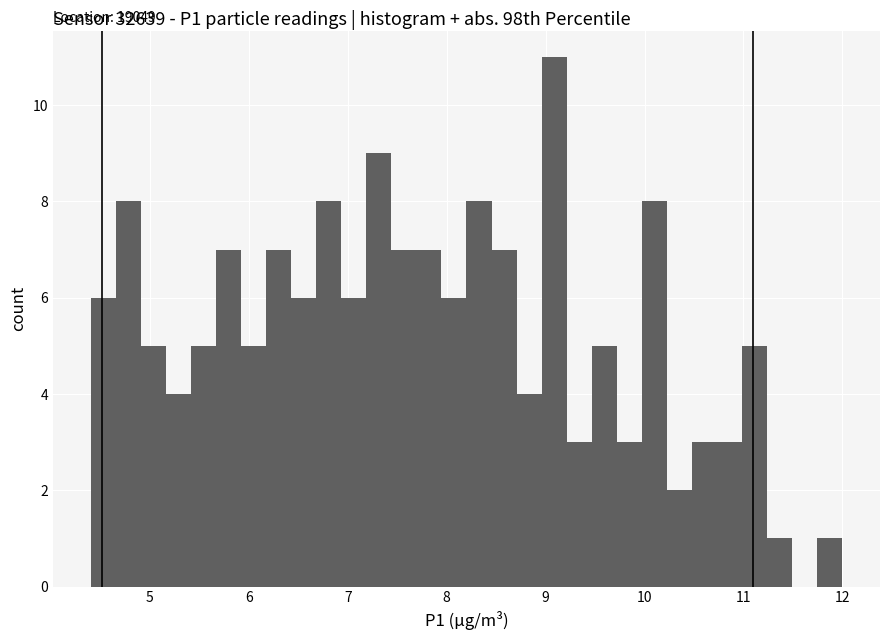

Read against the x-axis, roughly where is the centre of the tallest bar?

9.1